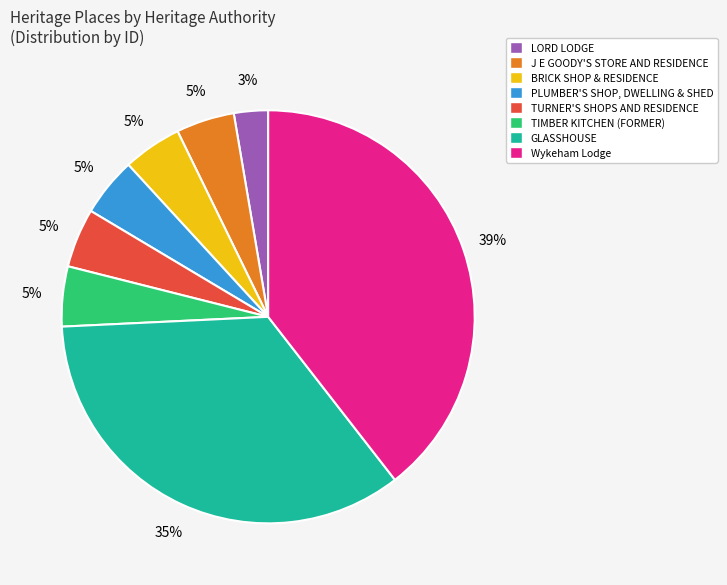

Is there a majority slice in this chart?

No